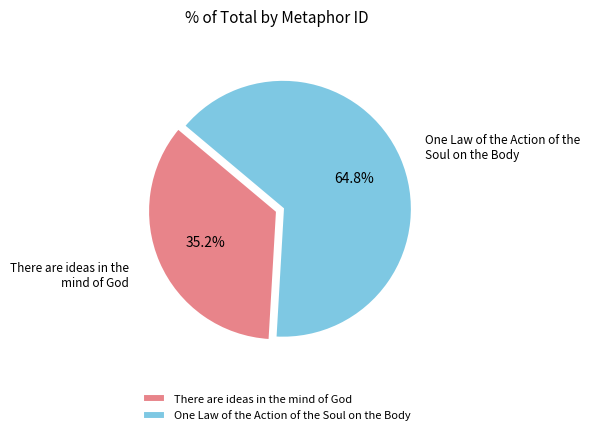

To the nearest percent, what portion does One Law of the Action of the Soul on the Body represent?

65%